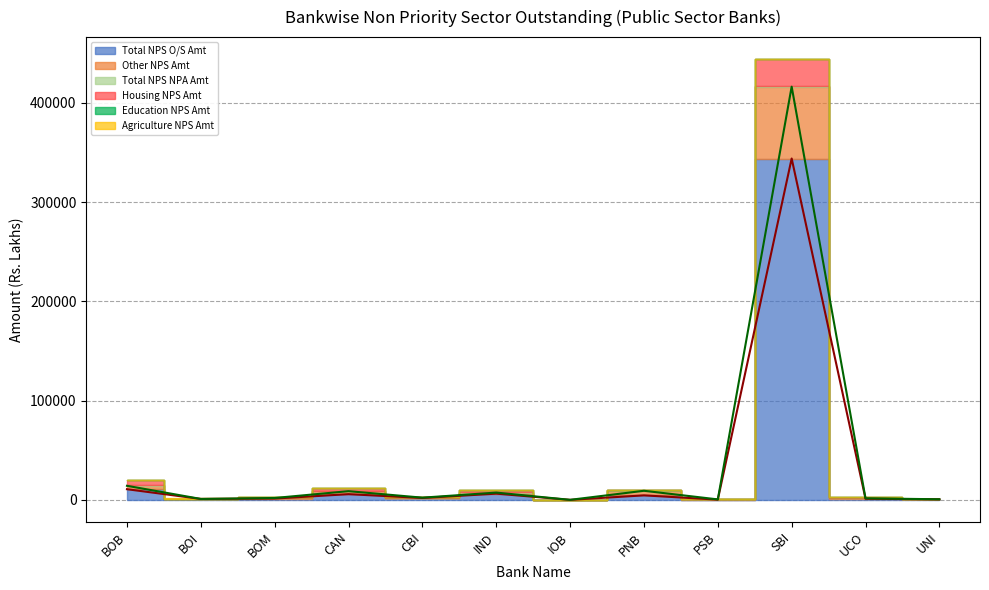

True or false: Total NPS O/S Amt (line) and Other NPS Amt (line) cross at least once.

False